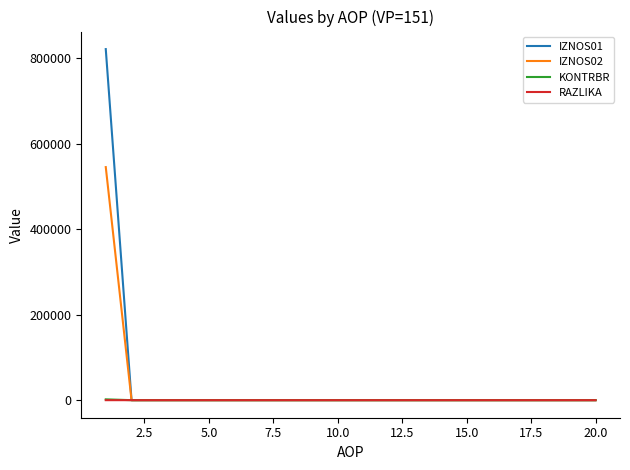

What is the highest value of the IZNOS01 series?

820855.5